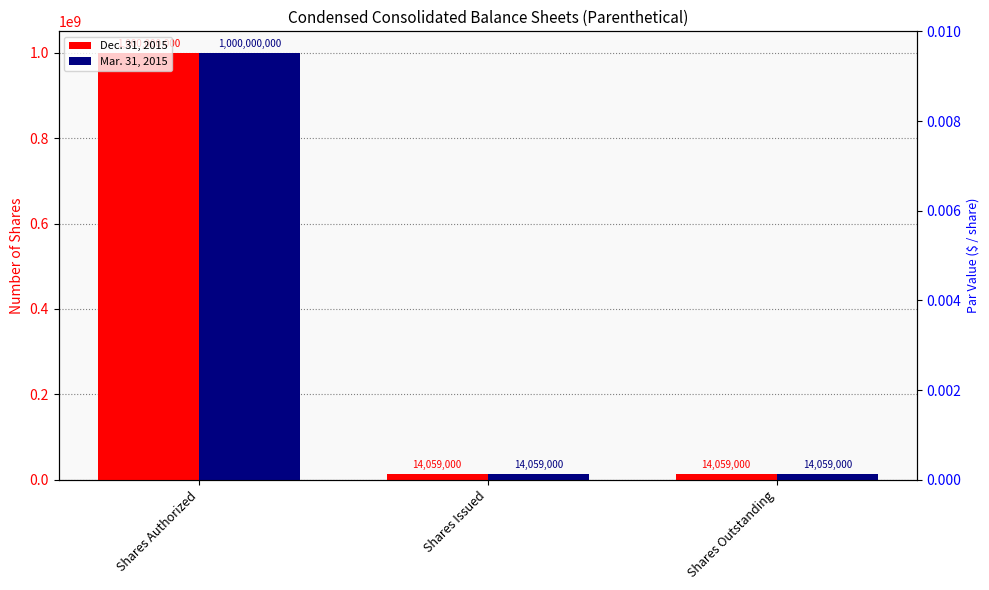

At which category is the sum across all series the highest?

Shares Authorized